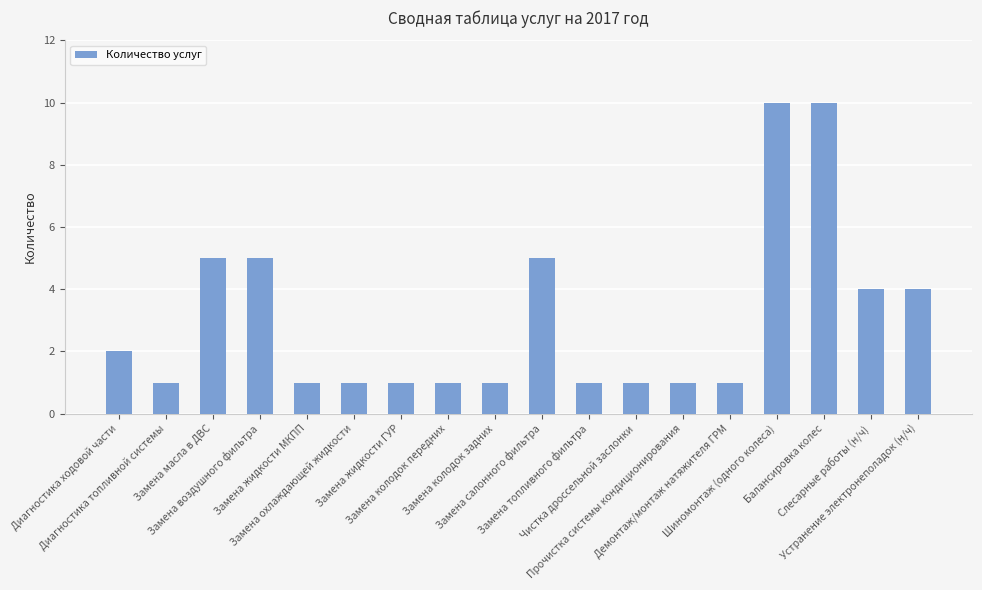

What is the difference between the maximum and minimum values?

9